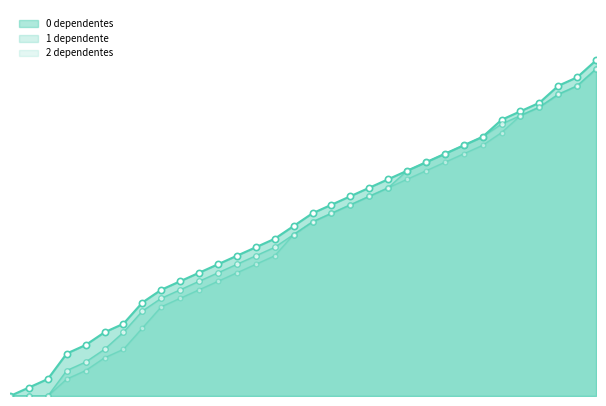

What are all the series names shown in the legend?

0 dependentes, 1 dependente, 2 dependentes